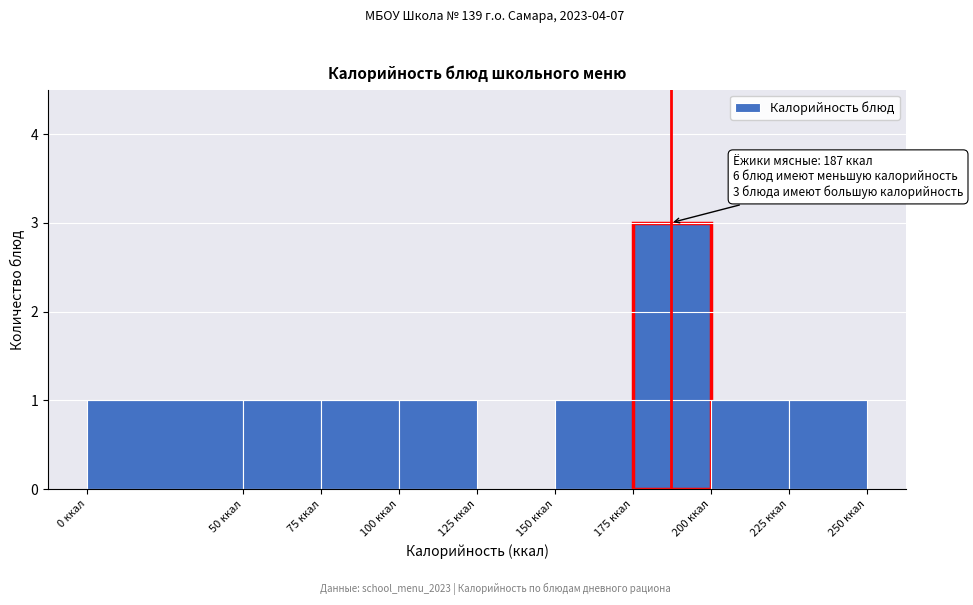

Which range on the x-axis has the tallest bar?

175 to 200